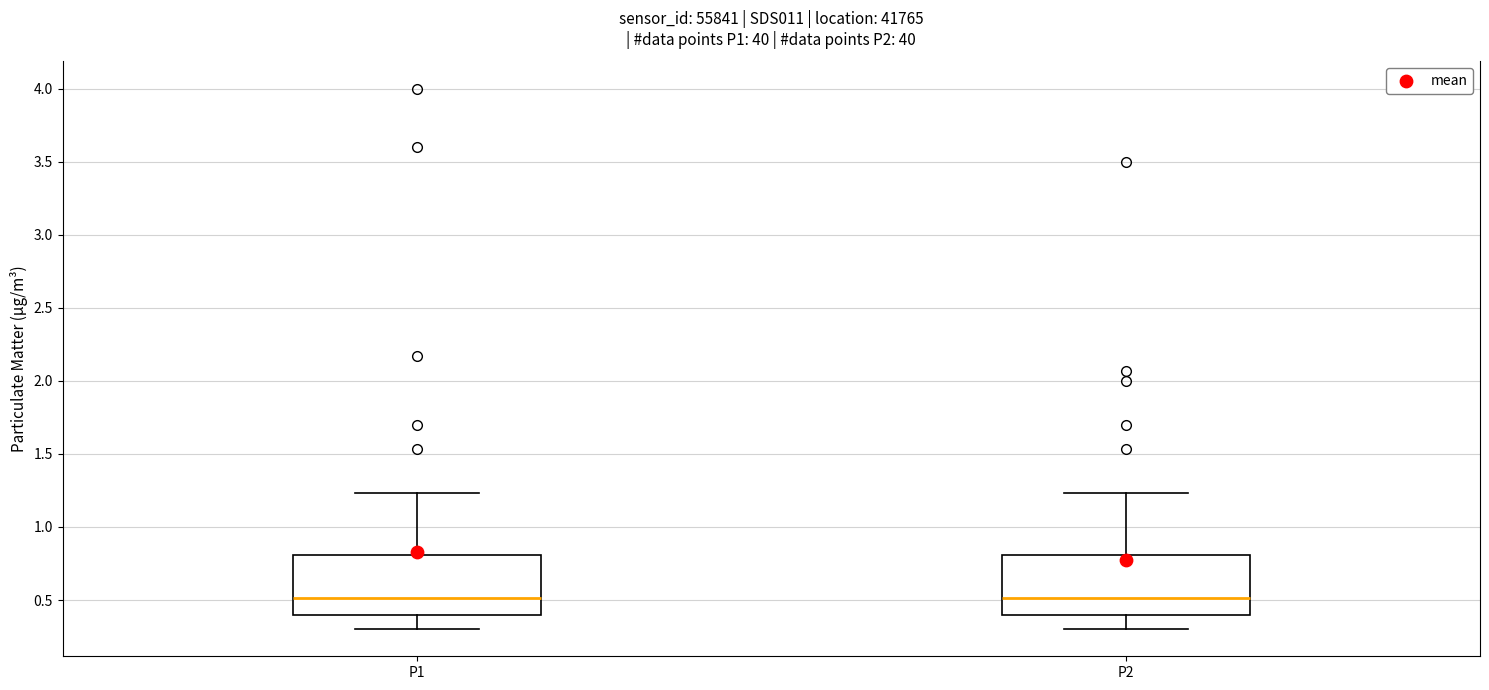

Reading left to right, read every box against the y-axis: the position of its median line, the range the box covers, and the ends of its whiskers. The values are not printed on the chart, so give them approximately, as read against the axis.

P1: median 0.50, box 0.40 to 0.80, whiskers 0.30 to 1.25
P2: median 0.50, box 0.40 to 0.80, whiskers 0.30 to 1.25